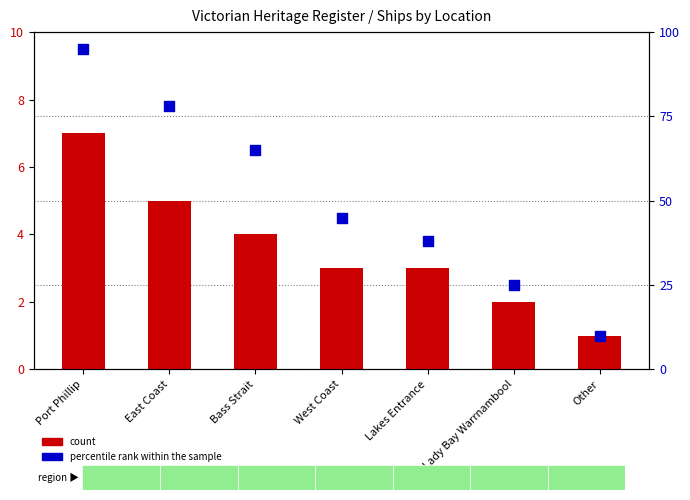

Is the value of count at Port Phillip greater than the value of percentile rank within the sample at West Coast?

No